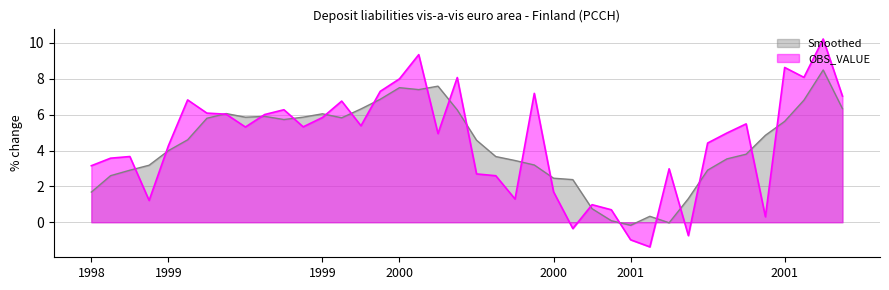

What is the sum of the values at 2001-05 and 2000-09?

6.1